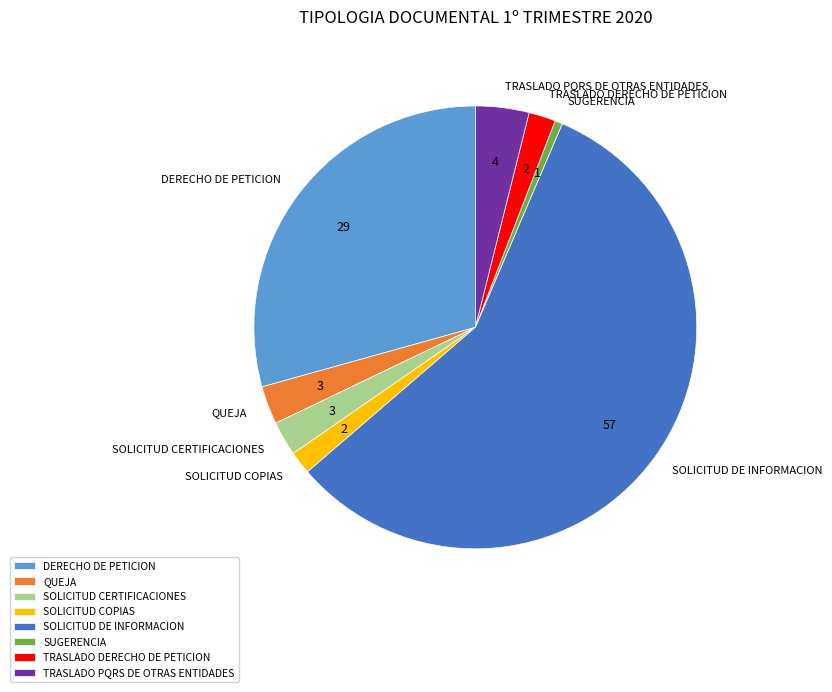

Combined, do DERECHO DE PETICION and SOLICITUD DE INFORMACION account for over 50%?

Yes